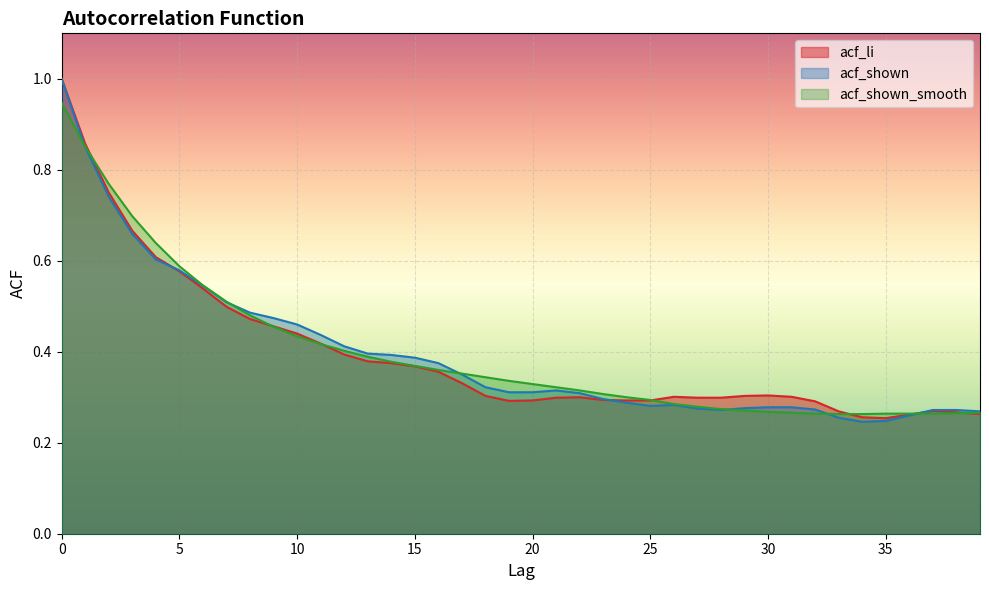

What is the maximum value shown in the chart?

1.0